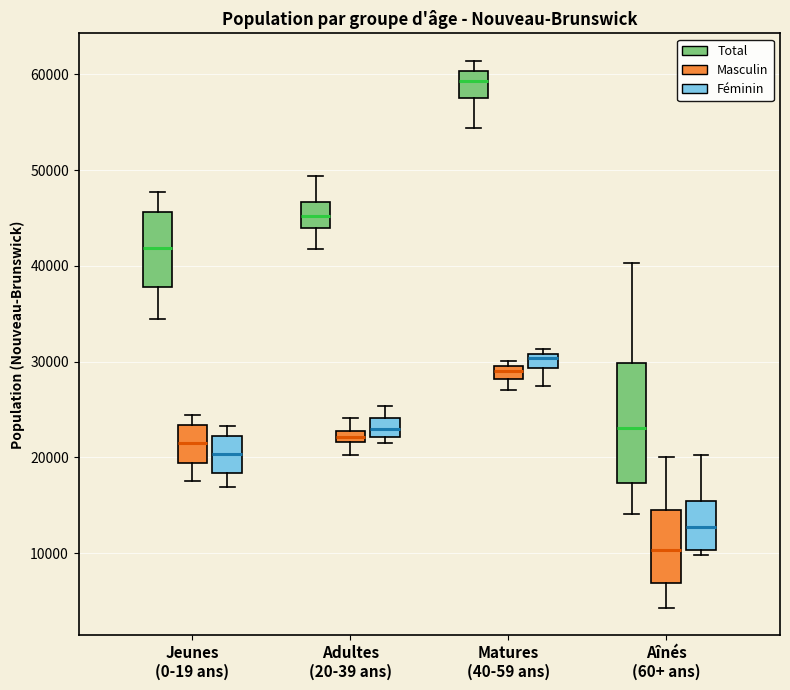

Comparing the boxes themselves (not the whiskers), which one is the tallest?

Aînés (60+ ans) (Total)